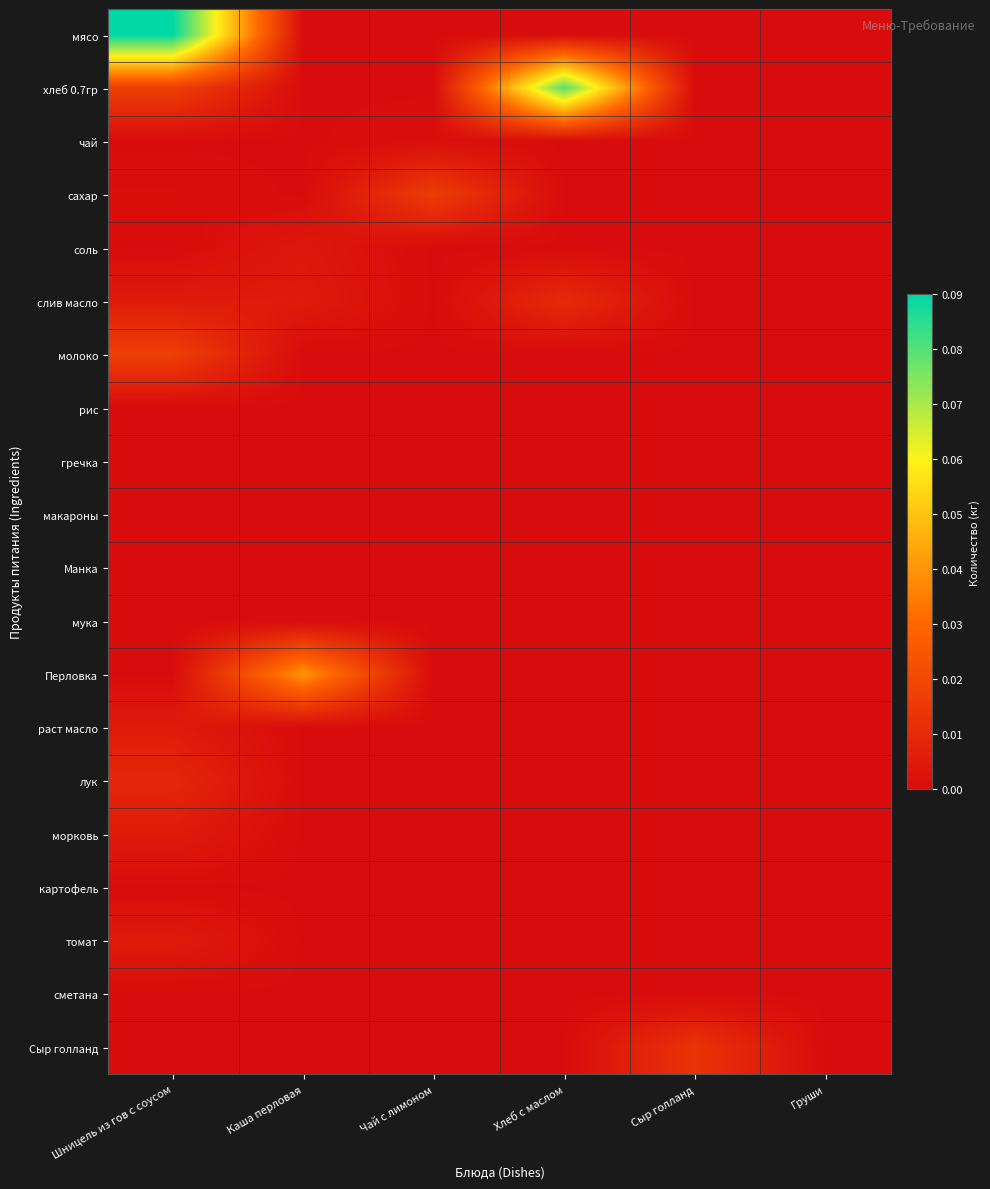

At how many categories does at least one series exceed 0?

5